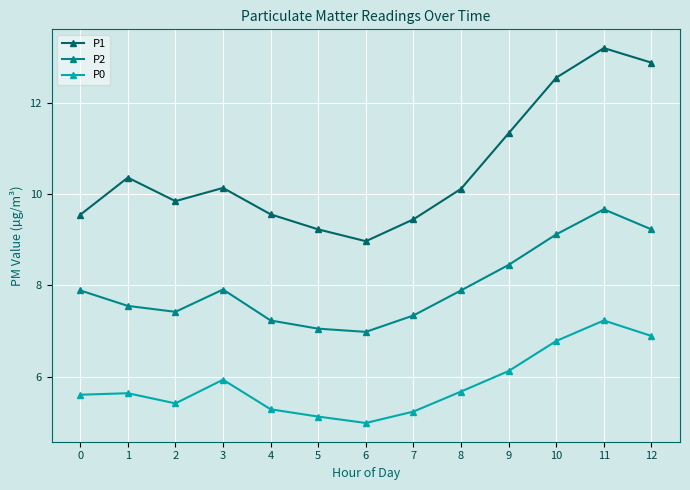

At 0, list the series in order from smallest to largest.

P0, P2, P1